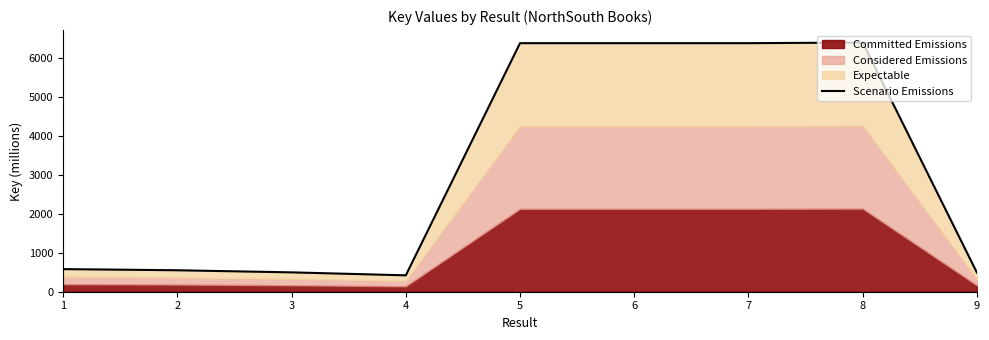

How many values are below 581?

4